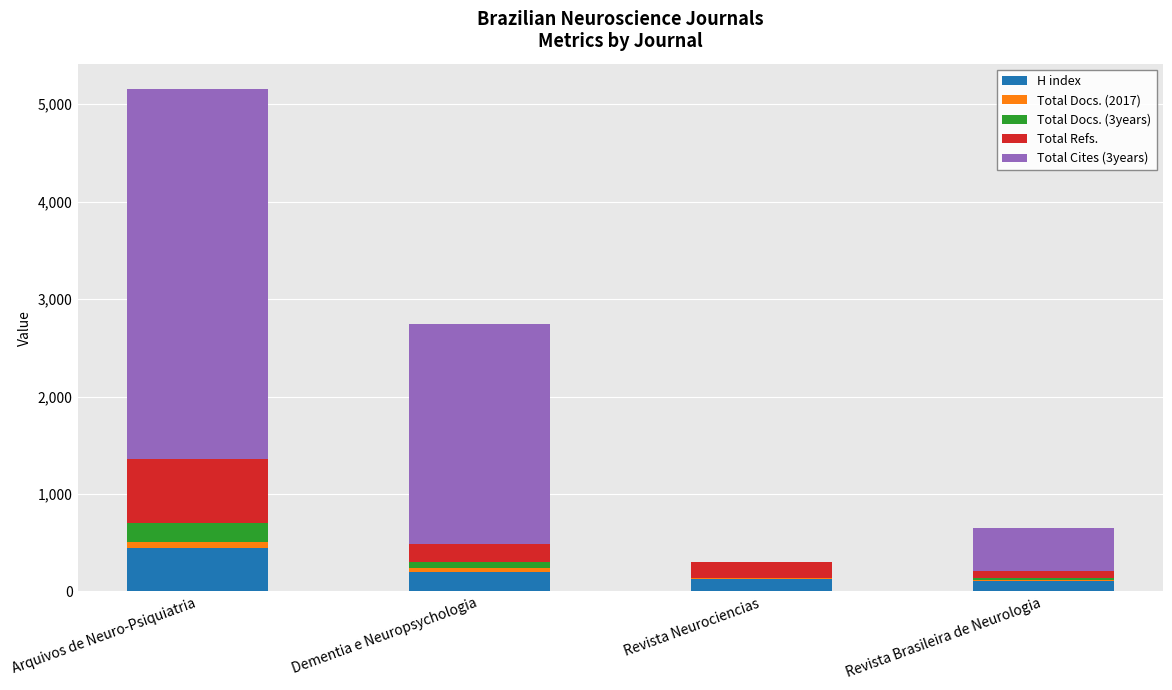

What are all the series names shown in the legend?

H index, Total Docs. (2017), Total Docs. (3years), Total Refs., Total Cites (3years)